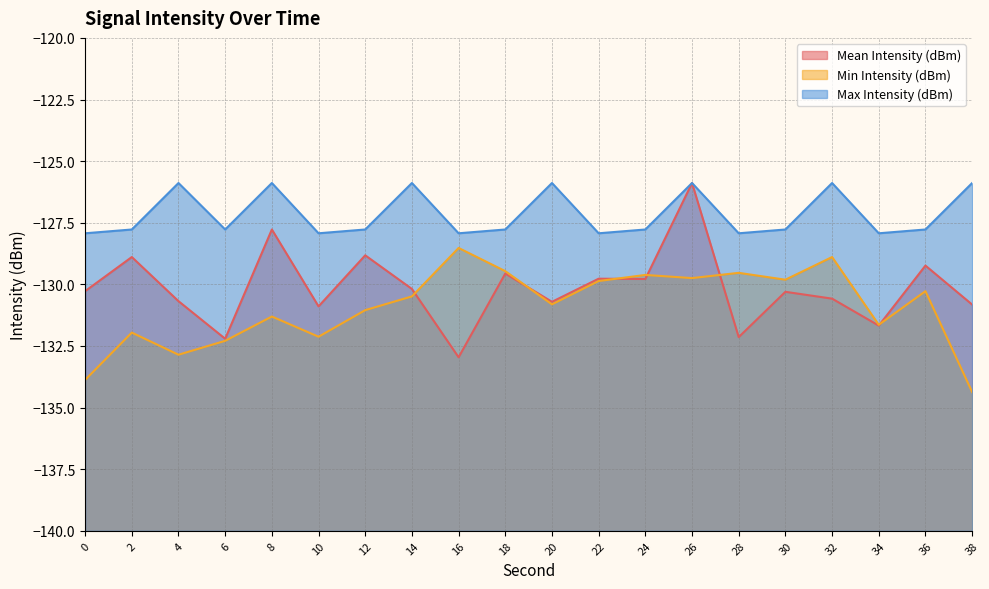

How many data points in Max Intensity (dBm) are above -127?

7